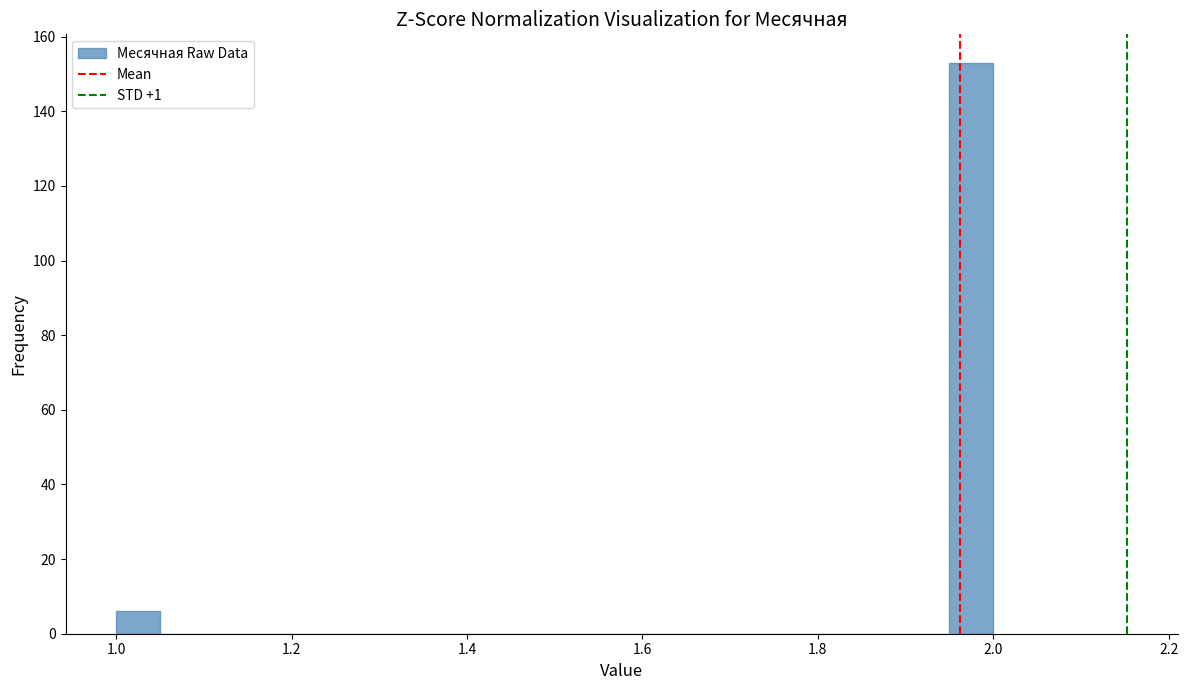

Read against the x-axis, roughly where is the centre of the tallest bar?

1.98